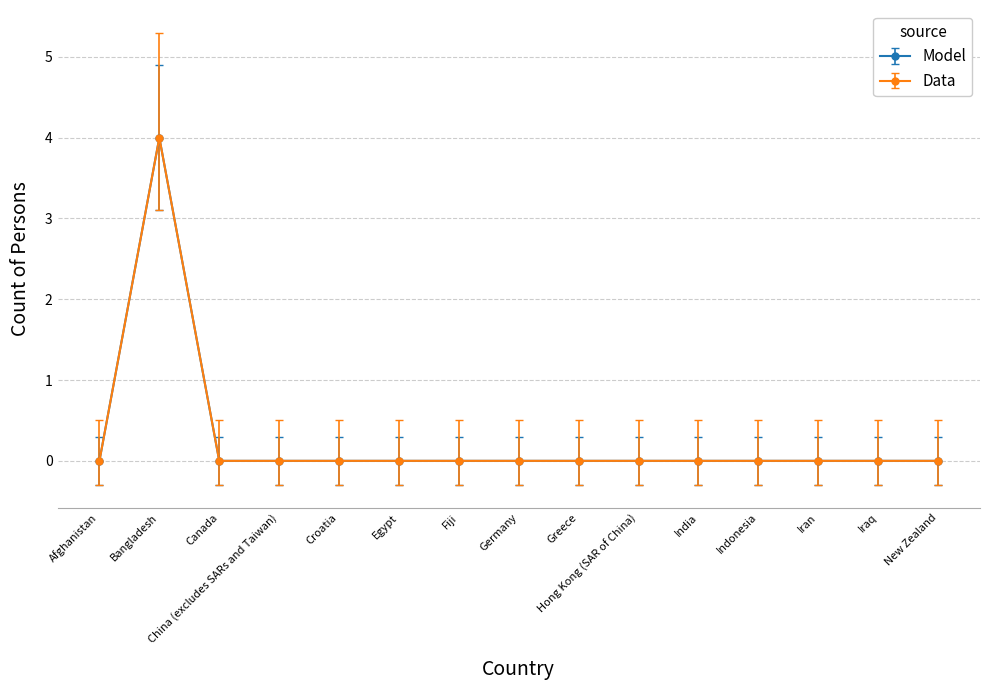

What is the label of the 6th point from the right?

Hong Kong (SAR of China)